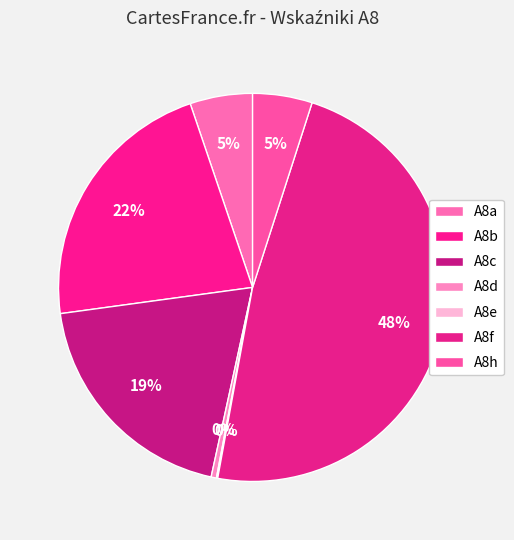

Rank the categories by value from highest to lowest.

A8f, A8b, A8c, A8a, A8h, A8d, A8e